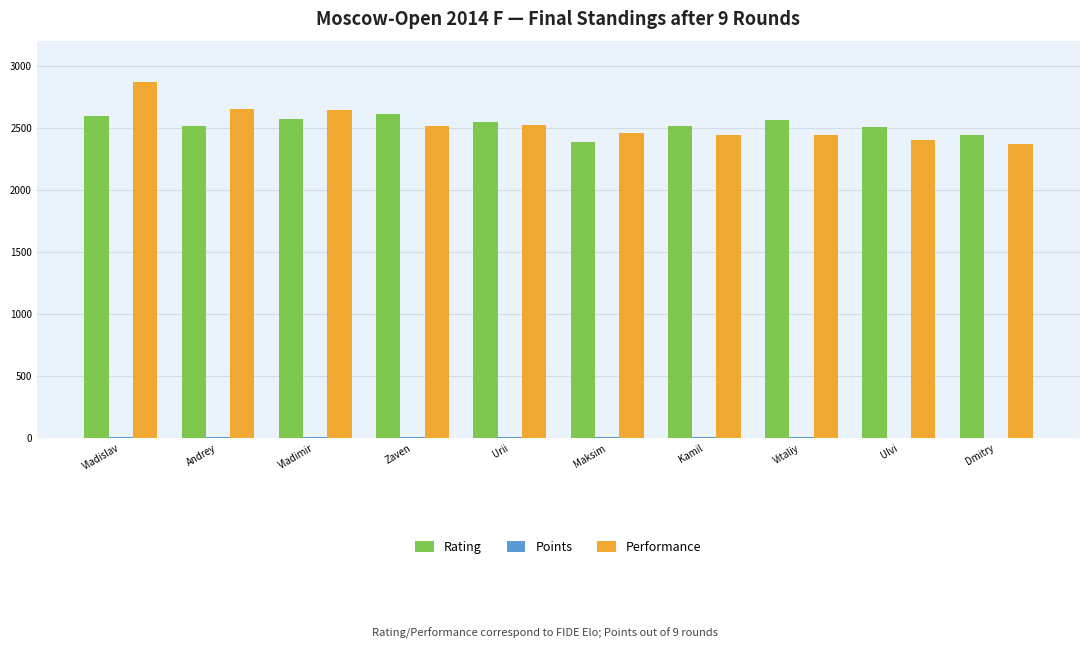

At which category is the sum across all series the highest?

Vladislav